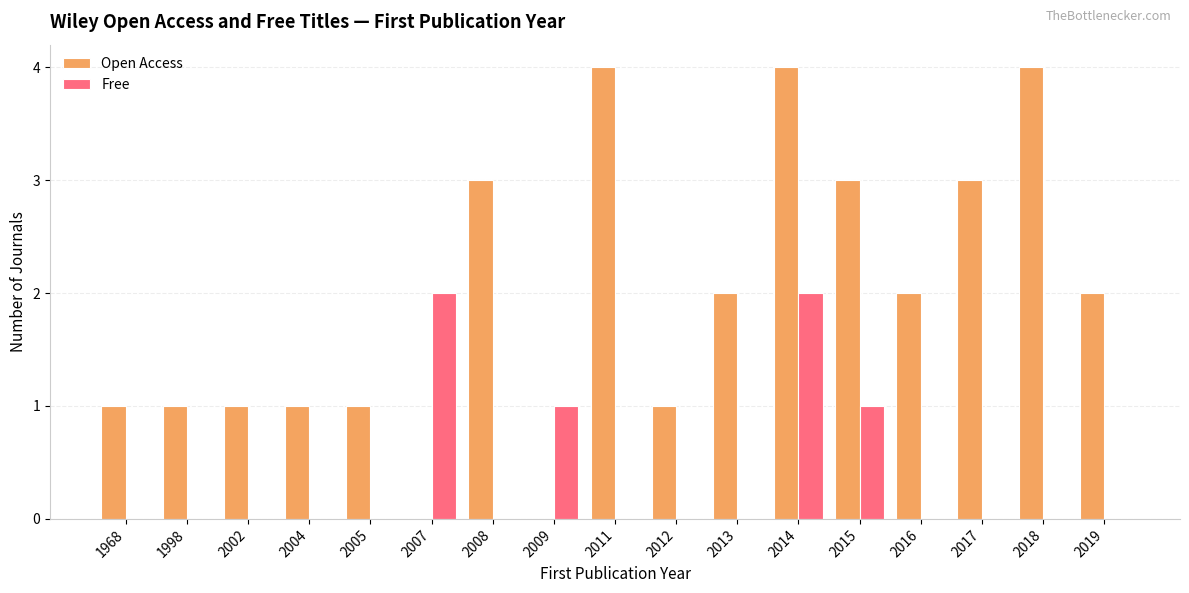

Is it true that Free equals 0 at 2011?

True